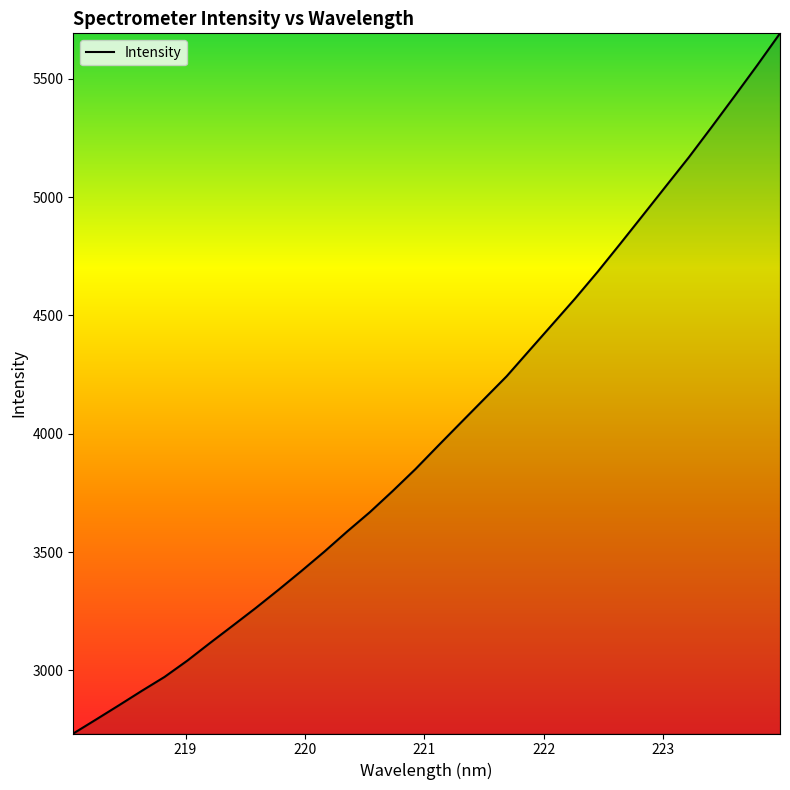

What is the greatest value displayed?

5692.6